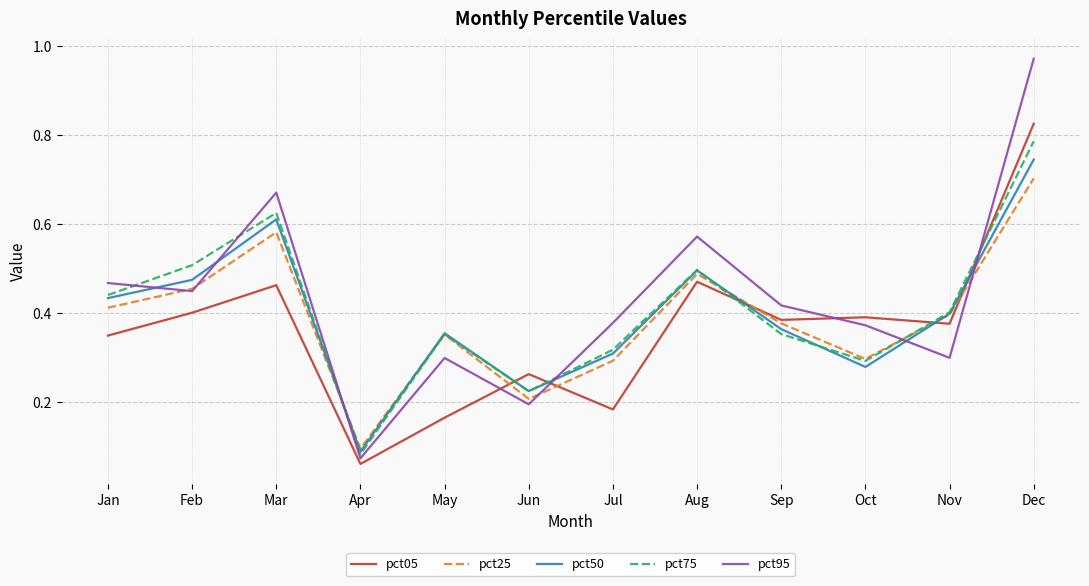

At which category does pct25 reach its first local valley?

Apr